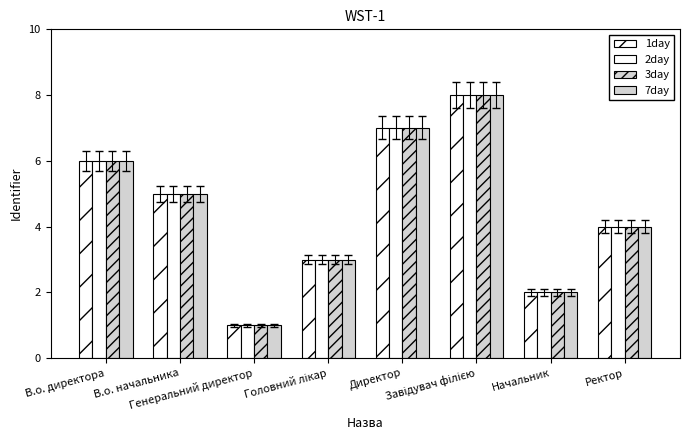

What is the label of the 1st bar from the right?

Ректор